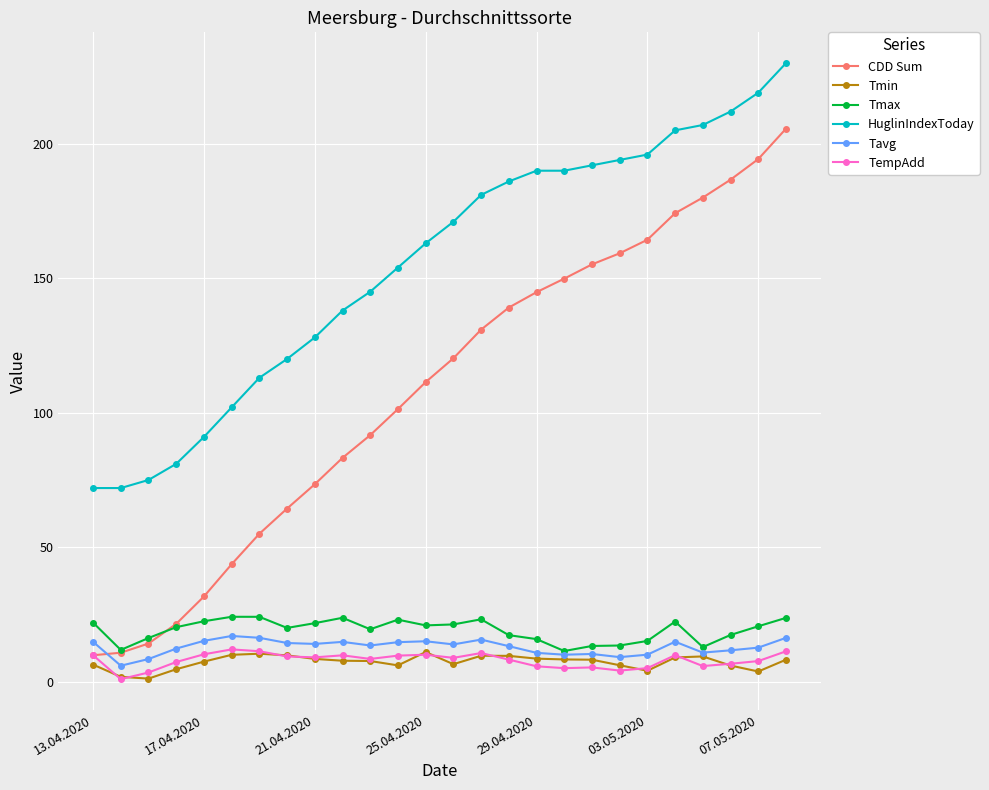

What is the maximum value shown in the chart?

230.0